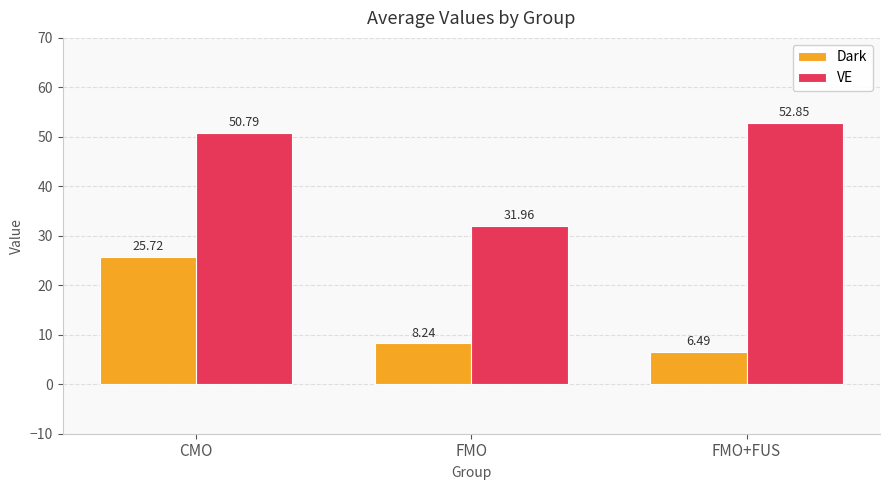

What is the maximum value shown in the chart?

52.8